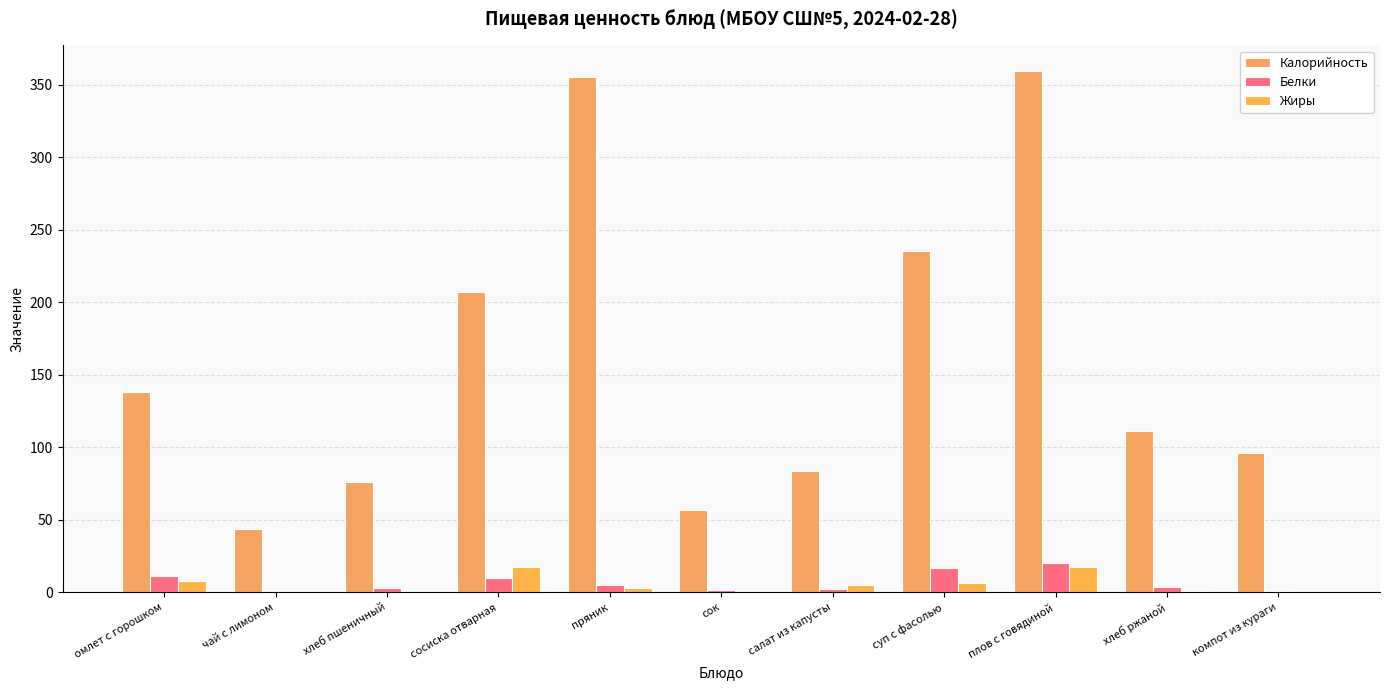

Is the value of Калорийность at сосиска отварная greater than the value of Жиры at салат из капусты?

Yes